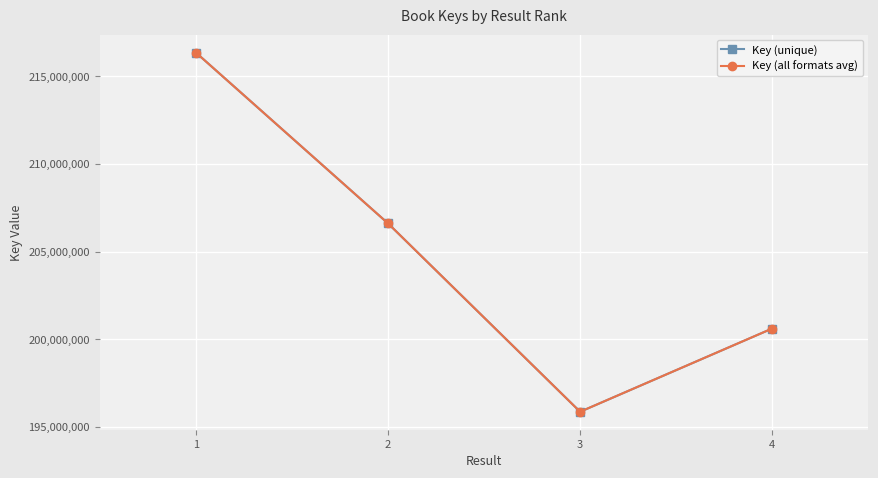

Is this an area chart (filled region under the line)?

No